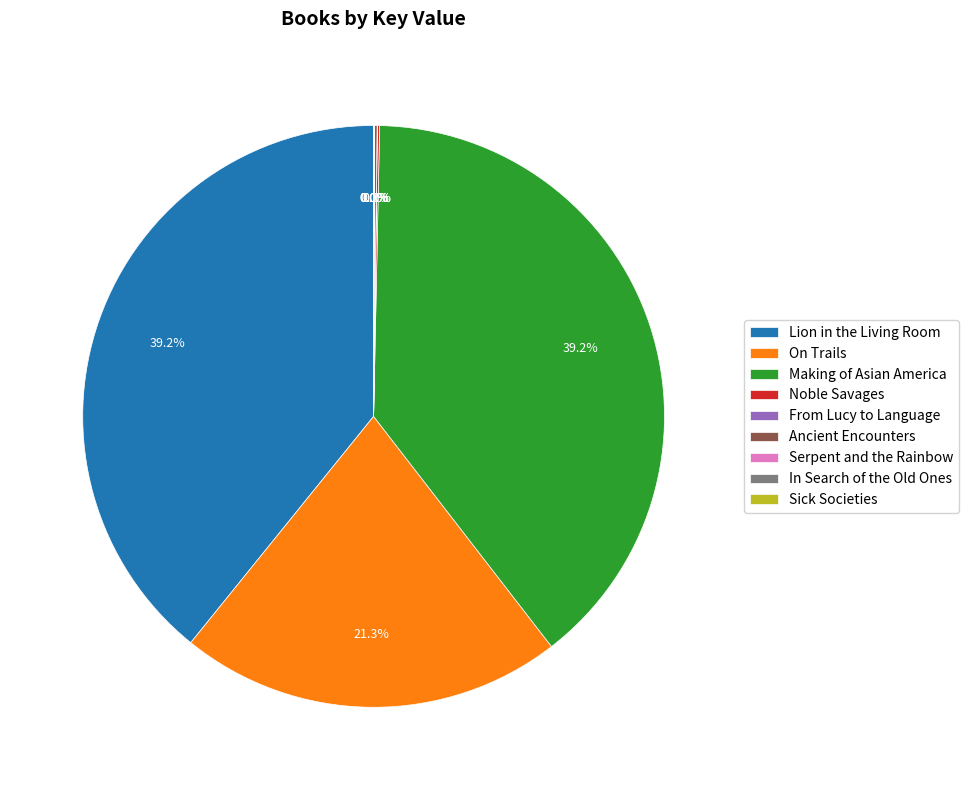

Is there any slice that represents more than half of the pie?

No